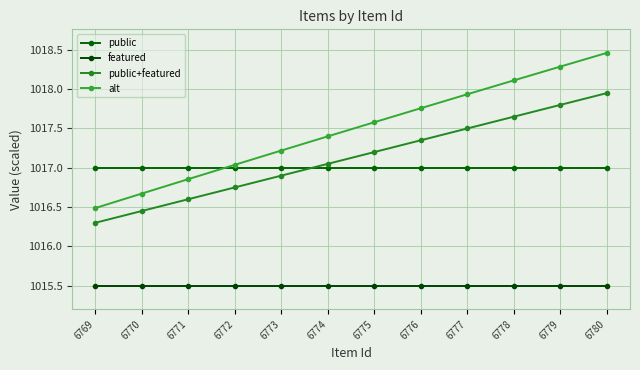

At which label is public+featured closest to 1017?

6774